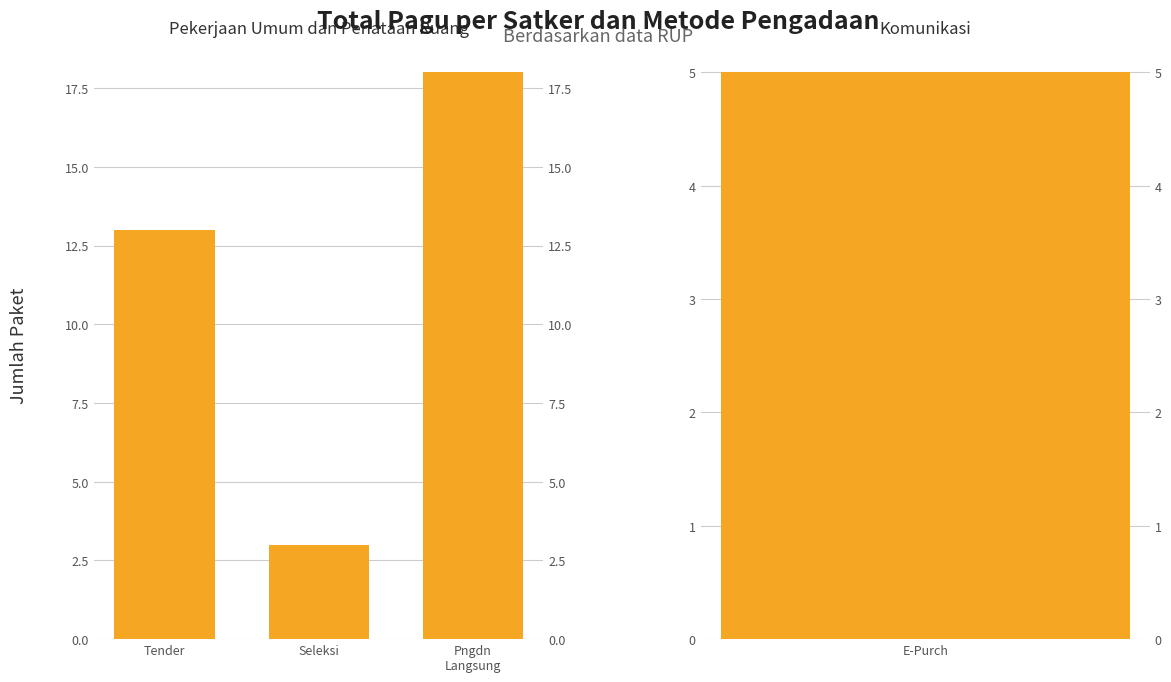

Are the bars horizontal?

No